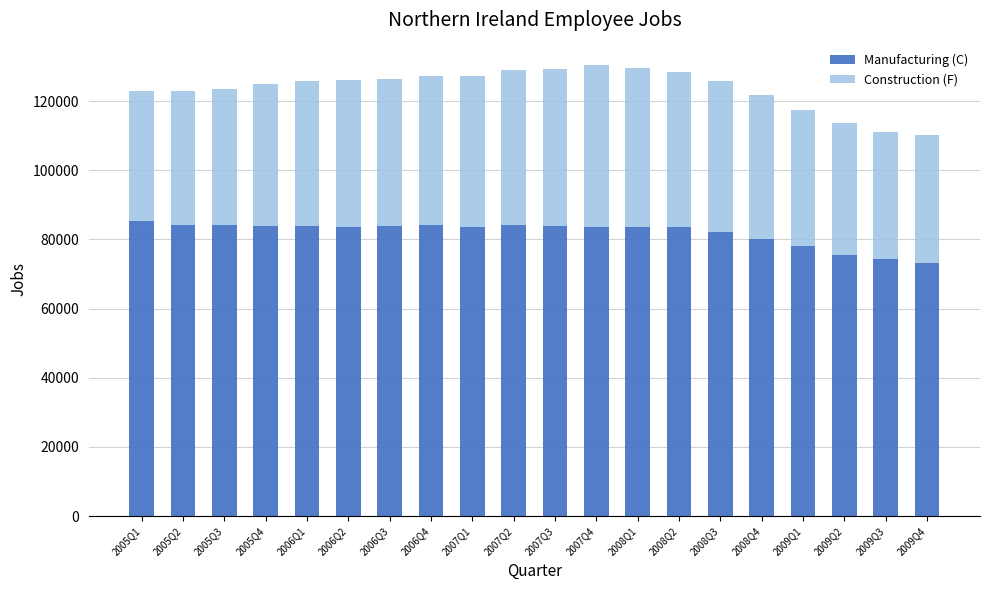

What is the total value across all series at 2006Q3?

126460